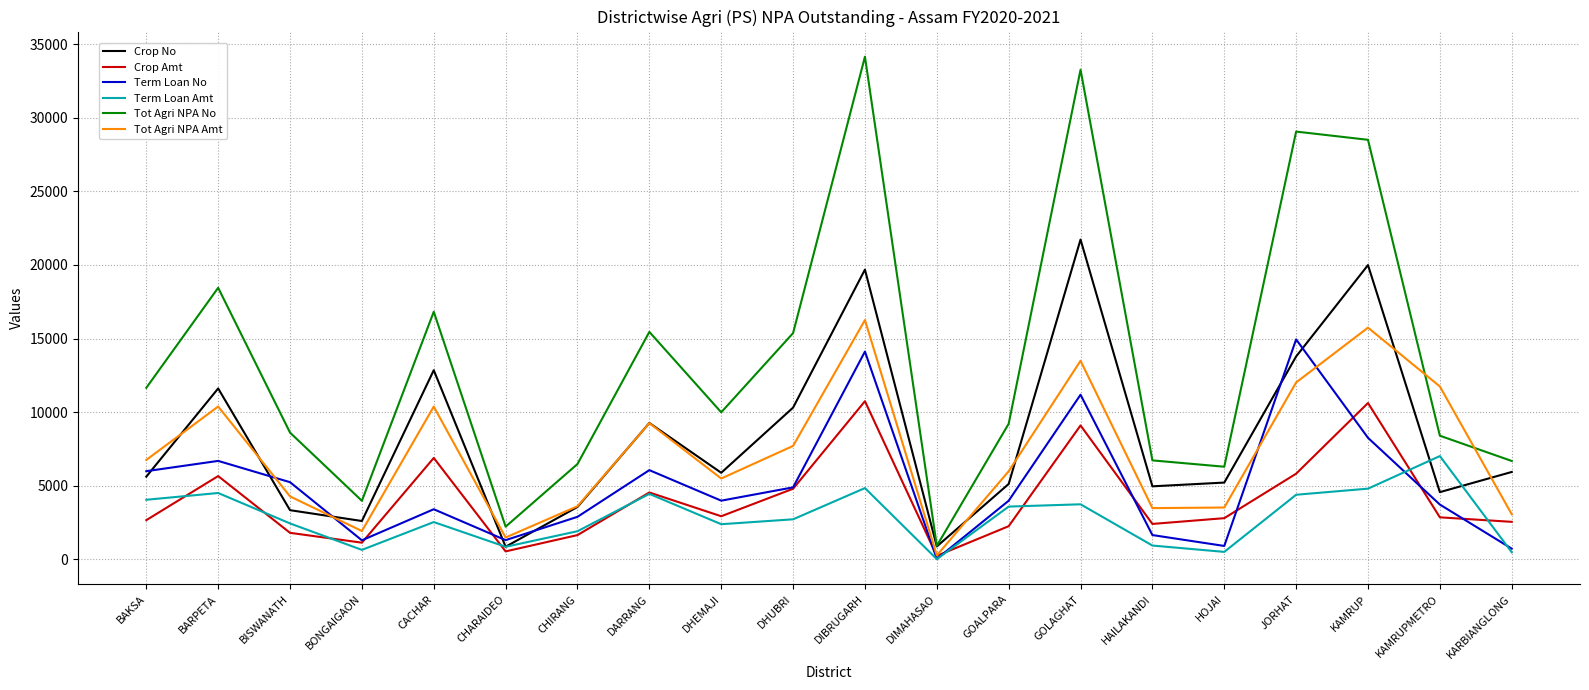

What is the difference between the maximum and minimum values in the Term Loan No series?

14911.0